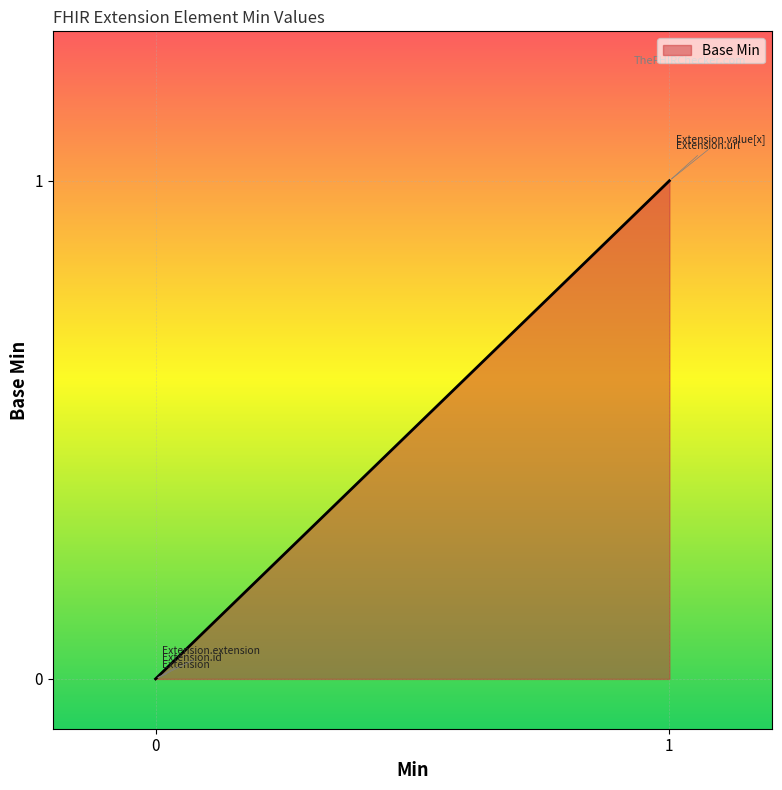

The value at 1 is 1. True or false?

False